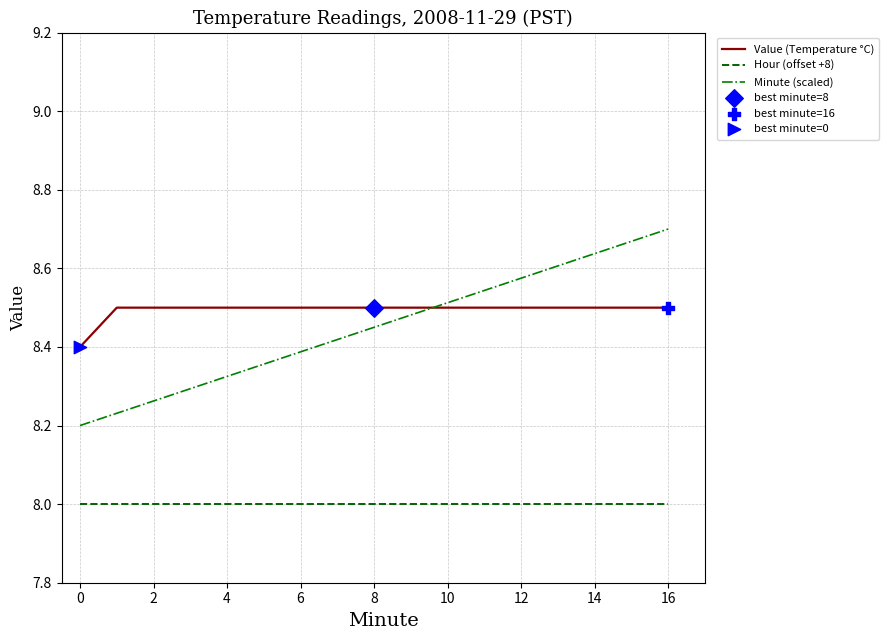

List the series in order of their peak value, highest first.

Minute (scaled), Value (Temperature °C), Hour (offset +8)